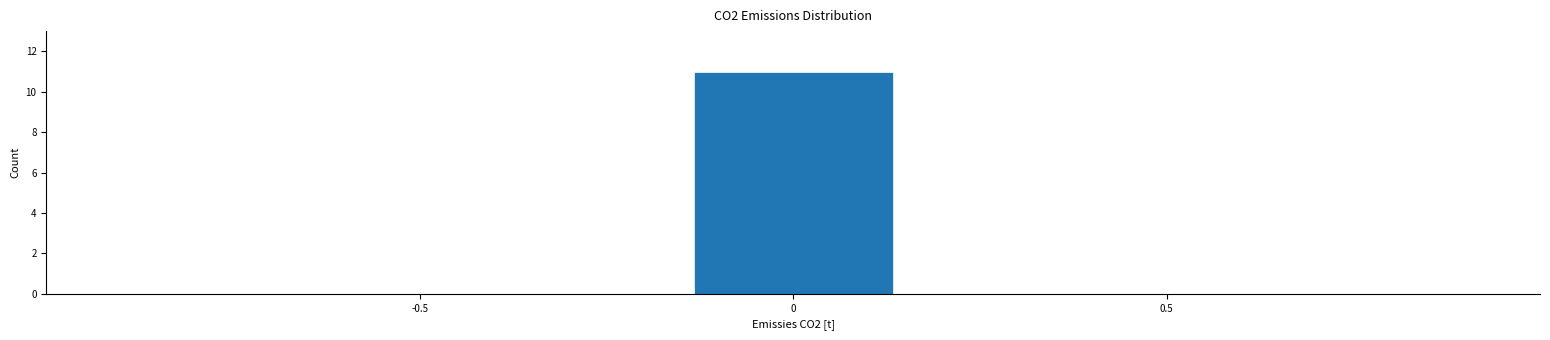

What is the height of the bar covering -0.15 to 0.15 on the x-axis? Neither the bar edges nor the heights are printed on the chart, so give them approximately, as read against the axes.

11